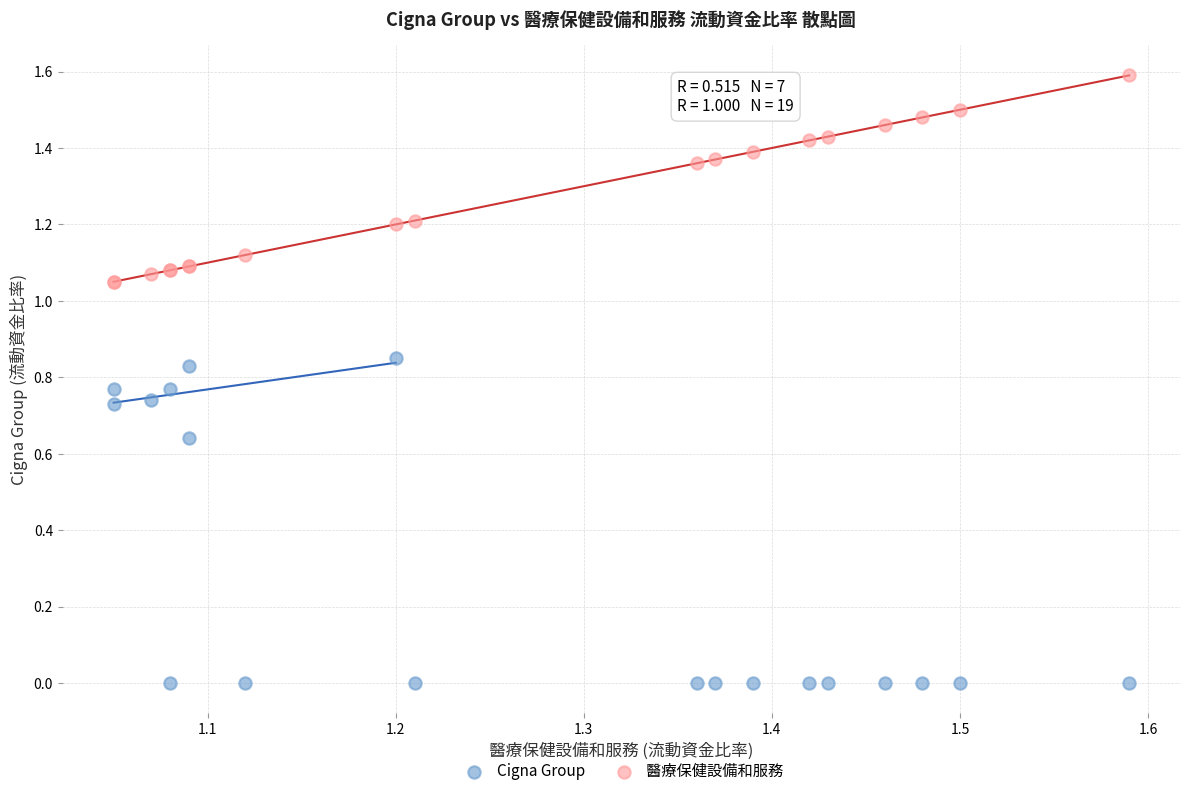

What are all the series names shown in the legend?

Cigna Group, 醫療保健設備和服務